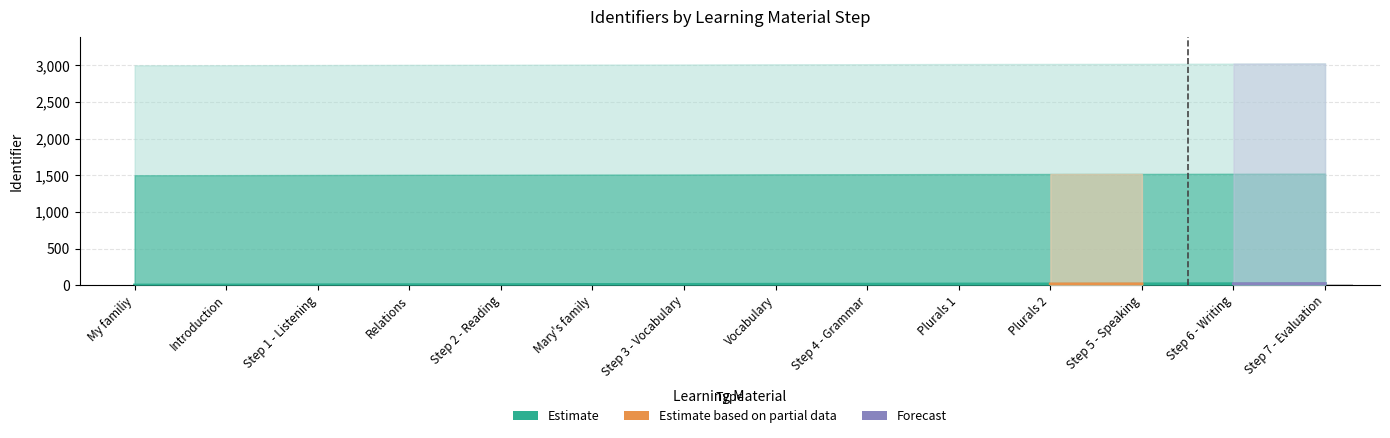

What is the label of the 10th bar from the right?

Step 2 - Reading